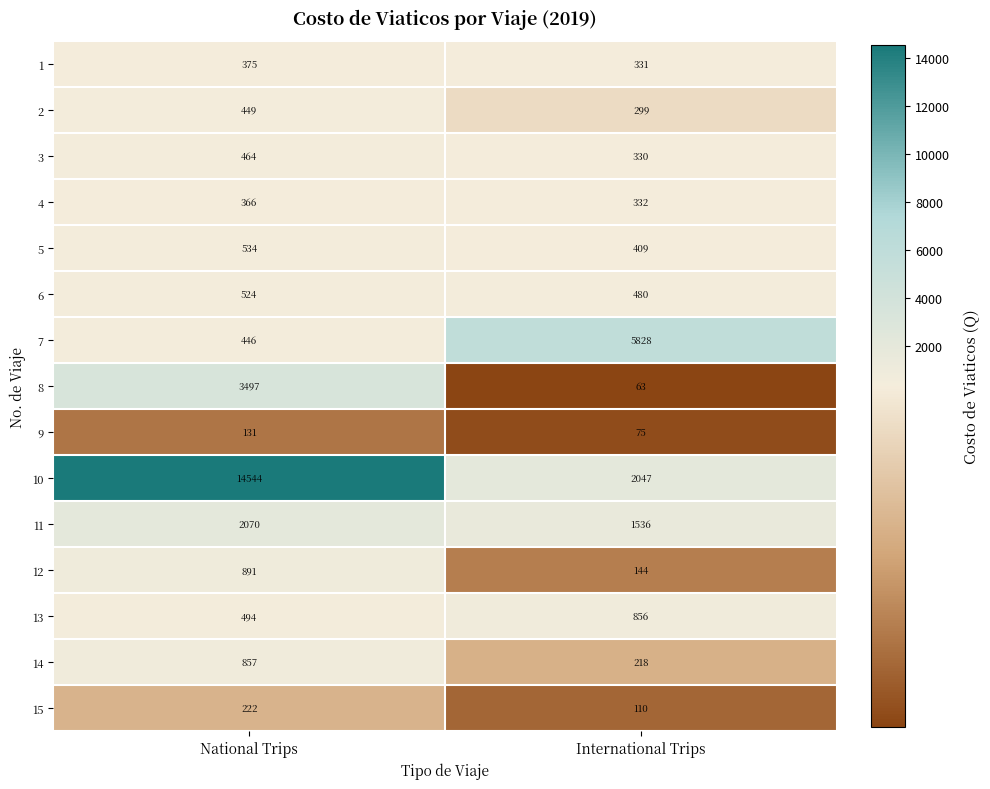

Reading left to right, what are all the values shown in this chart?

1: 375	331
2: 449	299
3: 464	330
4: 366	332
5: 534	409
6: 524	480
7: 446	5828
8: 3497	63
9: 131	75
10: 14544	2047
11: 2070	1536
12: 891	144
13: 494	856
14: 857	218
15: 222	110